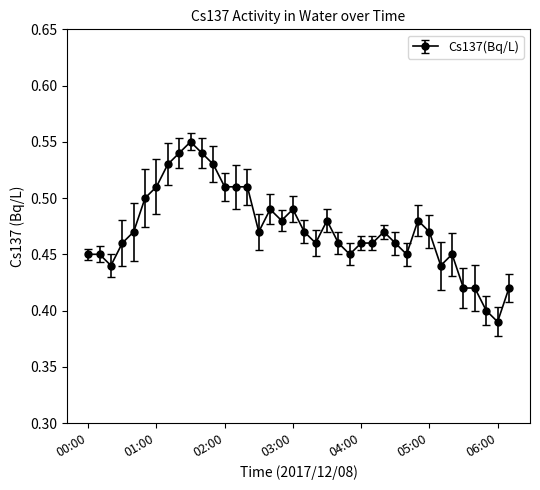

True or false: there are more than 2 points higher than both neighbors.

True